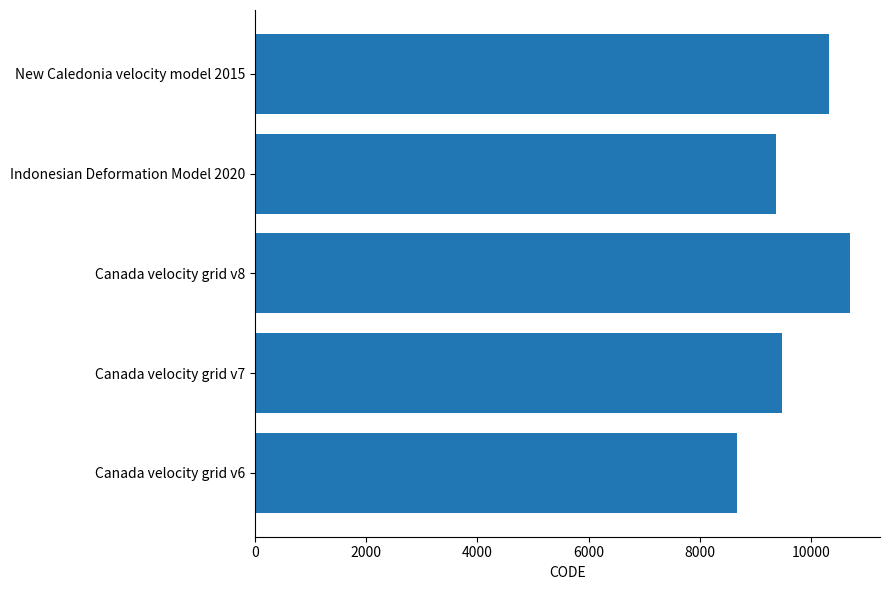

At which label is the value closest to 9691?

Canada velocity grid v7